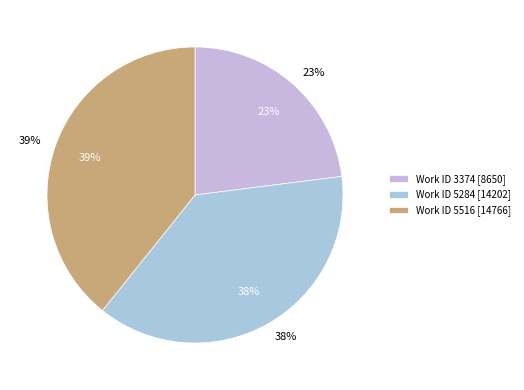

Is the sum of 3374 and 5516 greater than half?

Yes